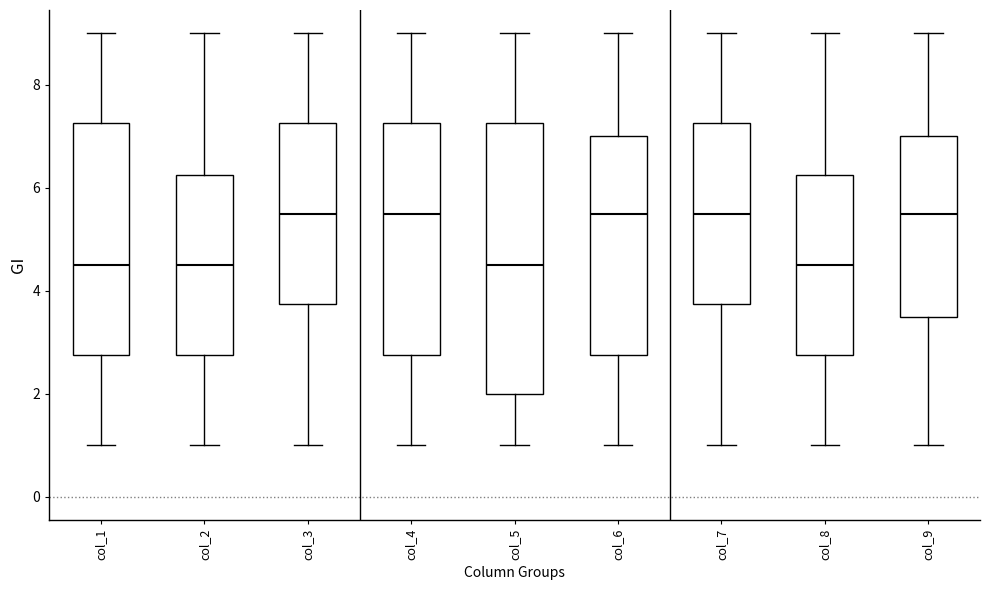

Reading left to right, transcribe this box plot: for each box, give where its median line is, the range the box spans, and where its two whiskers end, as read against the y-axis. The values are not printed on the chart, so give them approximately, as read against the axis.

col_1: median 4.6, box 2.8 to 7.2, whiskers 1.0 to 9.0
col_2: median 4.6, box 2.8 to 6.2, whiskers 1.0 to 9.0
col_3: median 5.6, box 3.8 to 7.2, whiskers 1.0 to 9.0
col_4: median 5.6, box 2.8 to 7.2, whiskers 1.0 to 9.0
col_5: median 4.6, box 2.0 to 7.2, whiskers 1.0 to 9.0
col_6: median 5.6, box 2.8 to 7.0, whiskers 1.0 to 9.0
col_7: median 5.6, box 3.8 to 7.2, whiskers 1.0 to 9.0
col_8: median 4.6, box 2.8 to 6.2, whiskers 1.0 to 9.0
col_9: median 5.6, box 3.6 to 7.0, whiskers 1.0 to 9.0